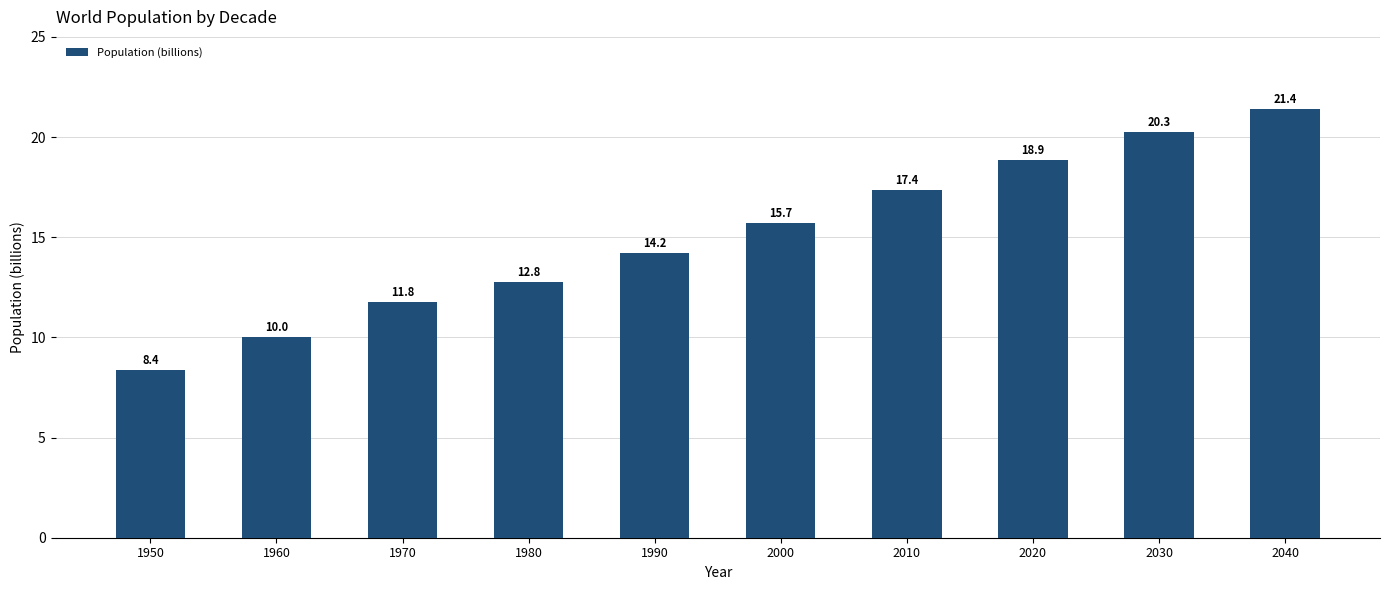

Is it true that the value at 1960 is 6.8?

False